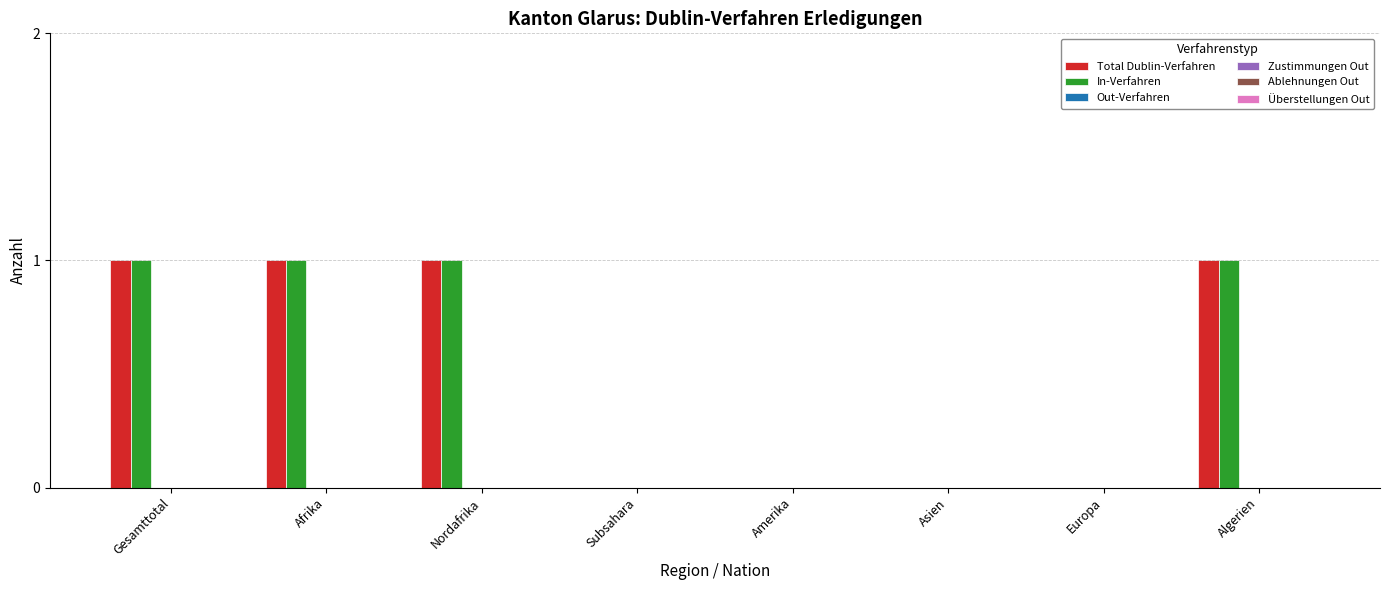

What is the sum of all Total Dublin-Verfahren values?

4